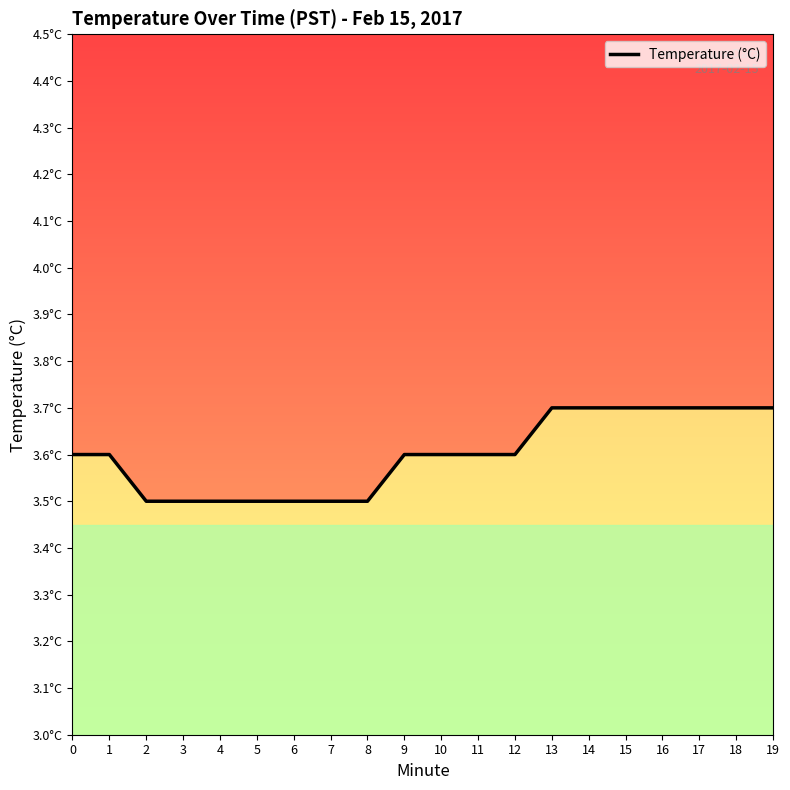

Is it true that the value at 9 is 4.9?

False